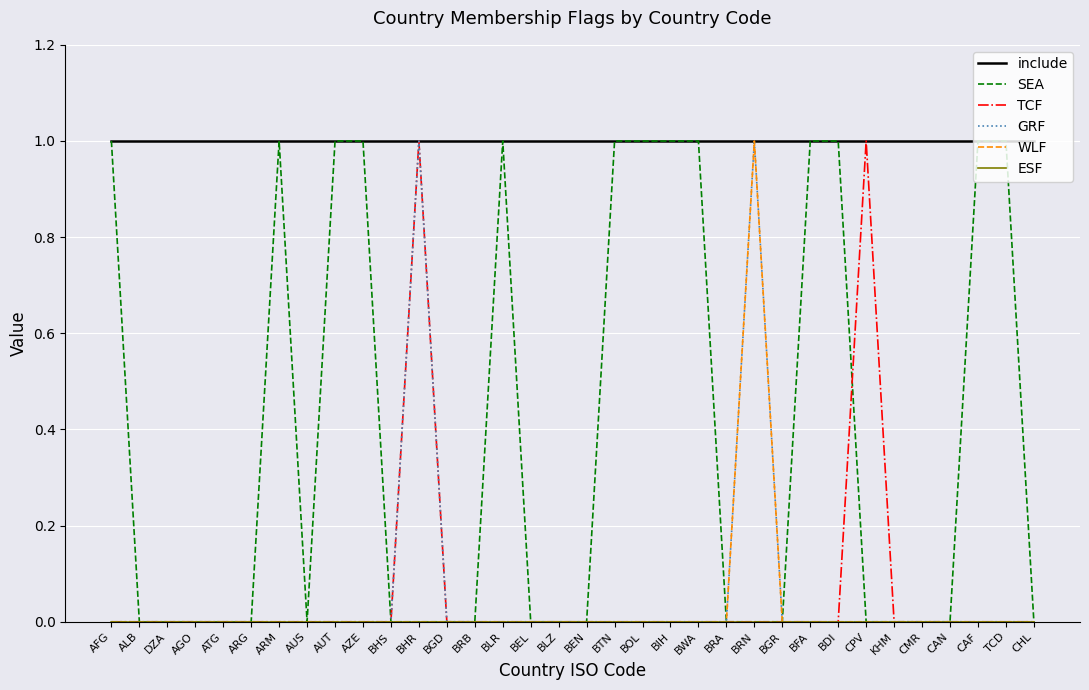

True or false: include has a value of 1 at CPV.

True